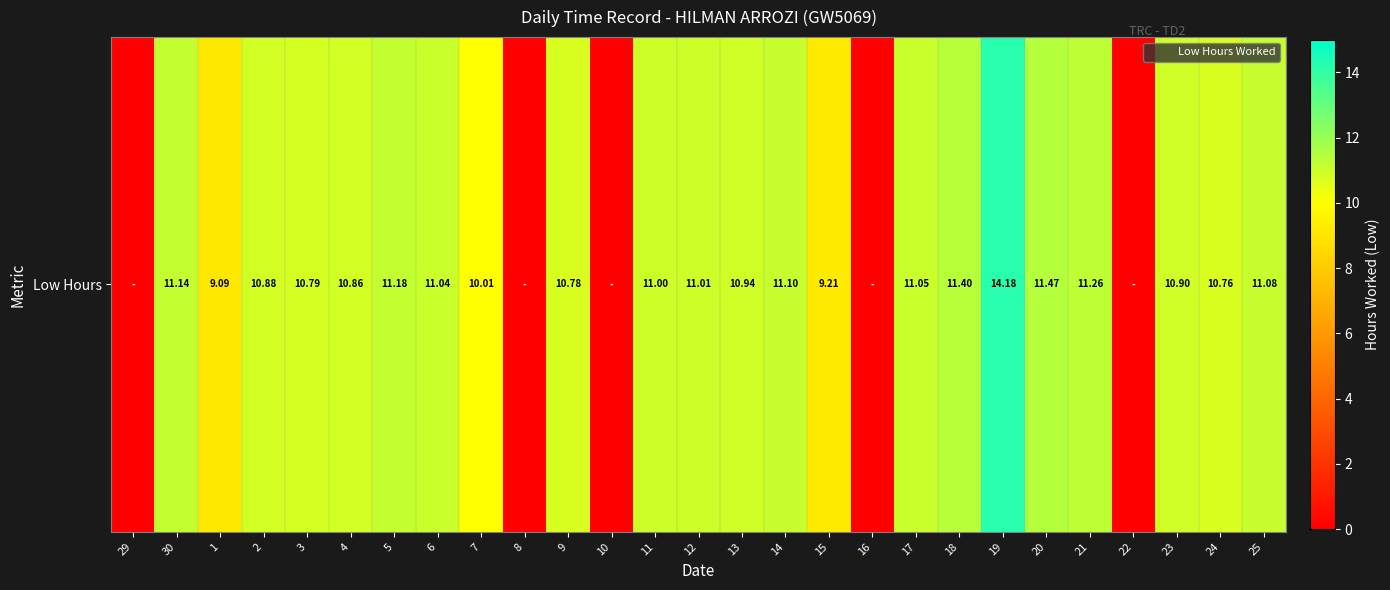

Where does the data first go above 10?

30